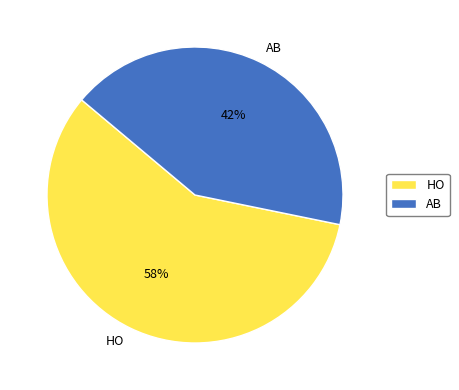

How many segments does this pie chart have?

2